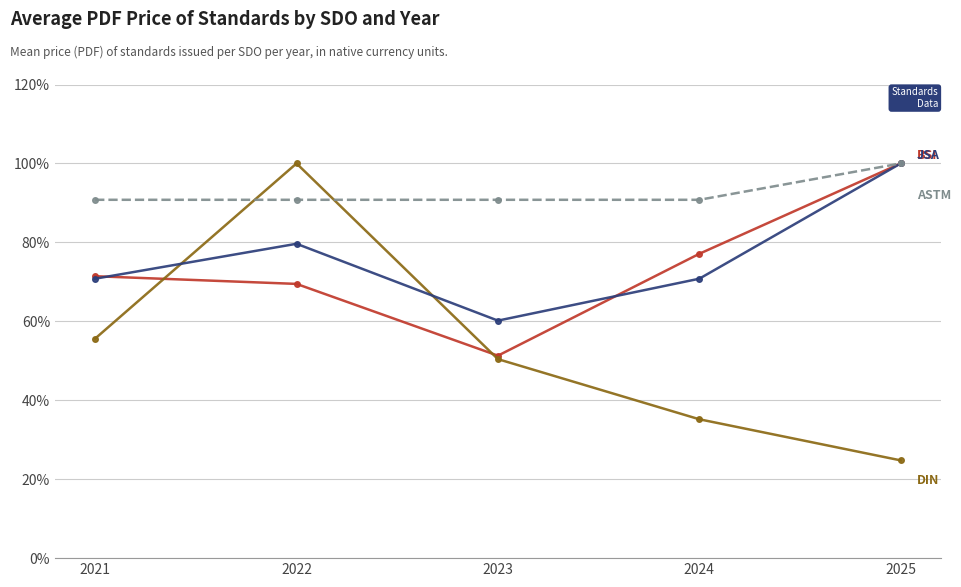

What is the spread (max minus min) of values at 2021?

35.2